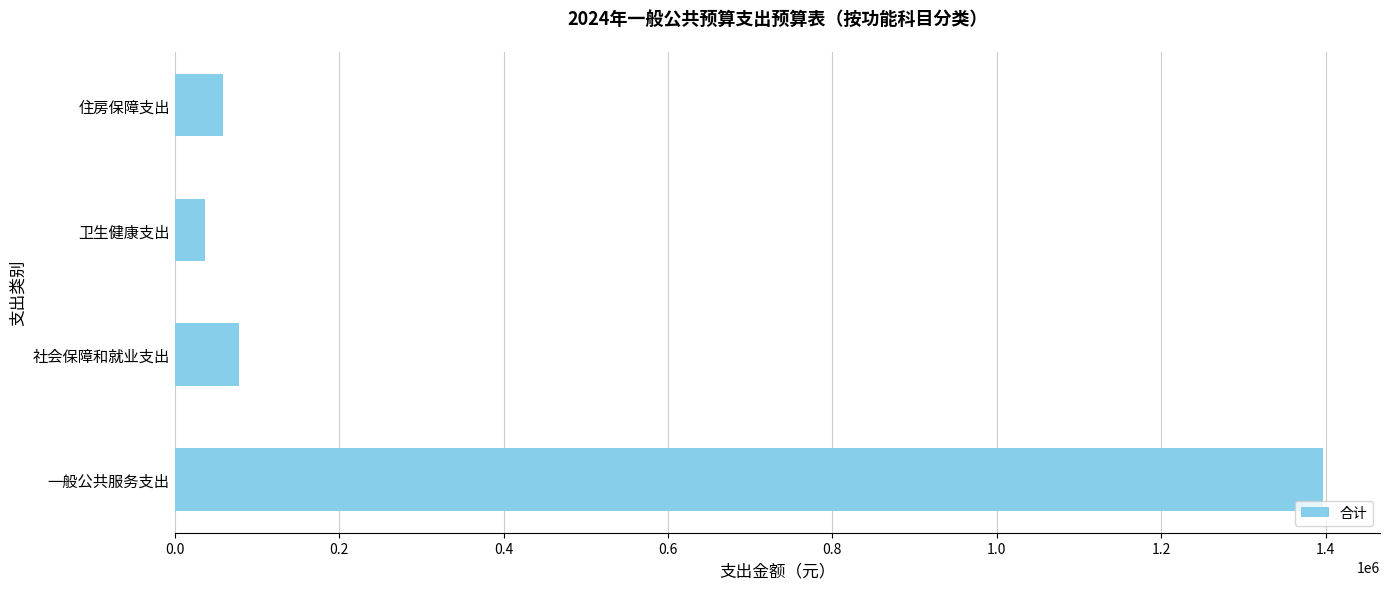

What is the average value?

392736.9